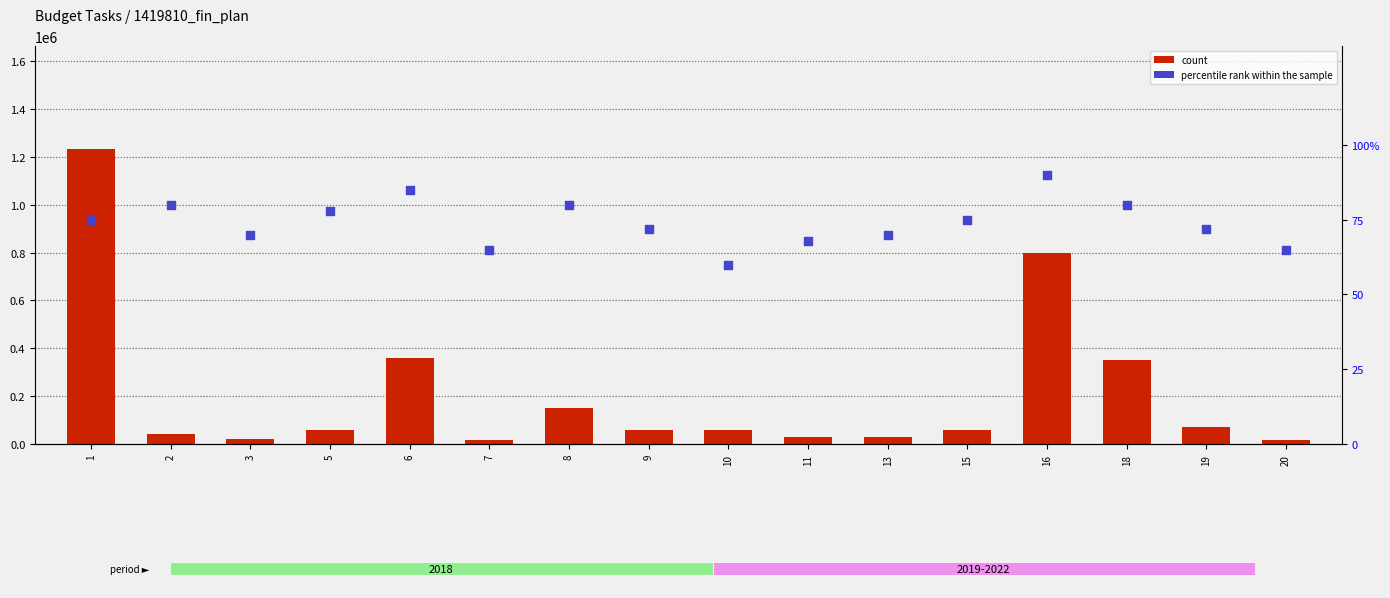

At how many categories does at least one series exceed 876798?

1